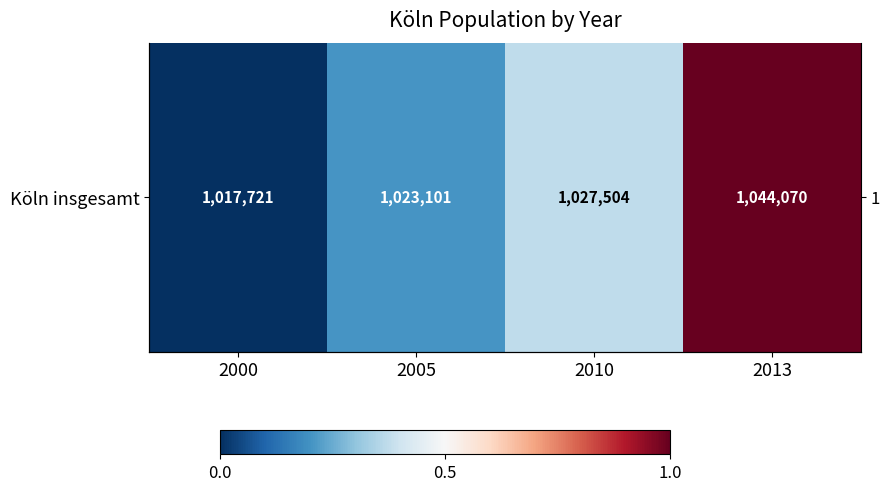

List the labels in order of value, largest first.

2013, 2010, 2005, 2000